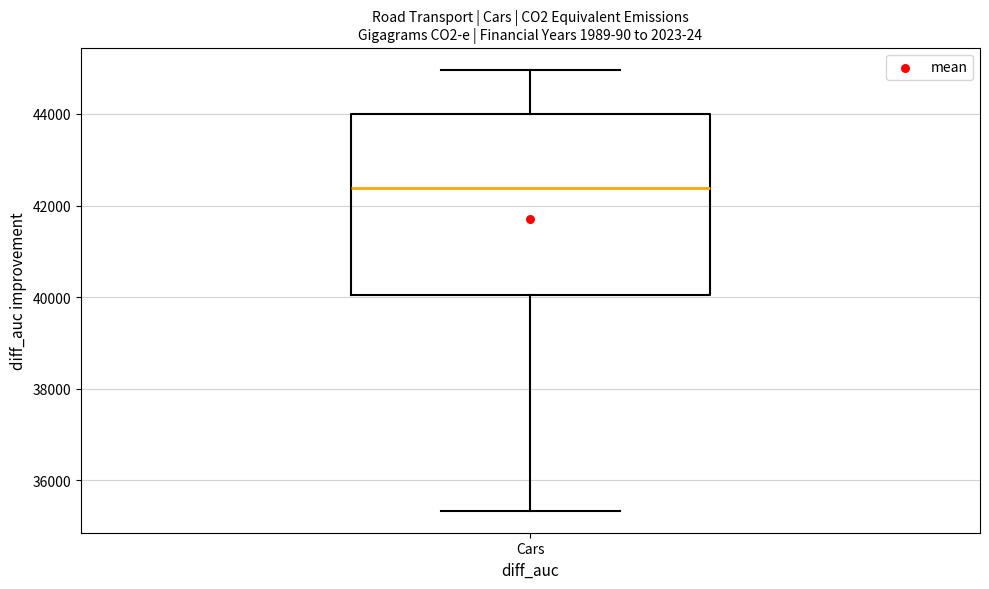

Read this box plot against the y-axis: the position of the median line, the range covered by the box, and the ends of both whiskers. The values are not printed on the chart, so give them approximately, as read against the axis.

median 42400, box 40000 to 44000, whiskers 35400 to 45000